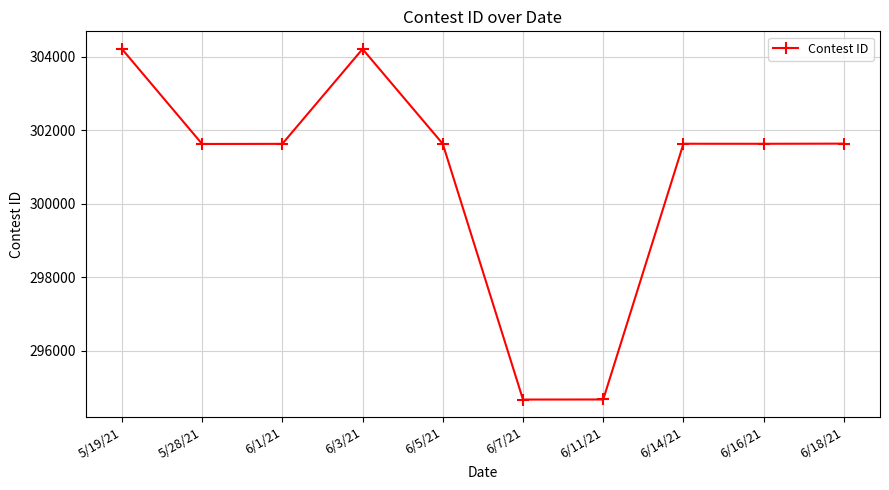

How many series are shown in this chart?

1